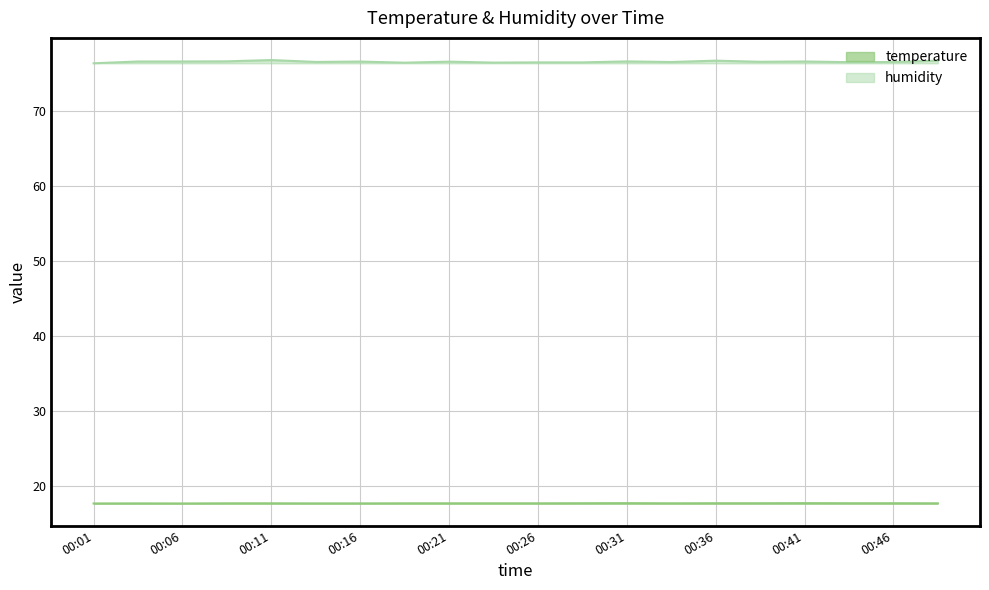

The value of temperature at 00:11 is 17.6. True or false?

True